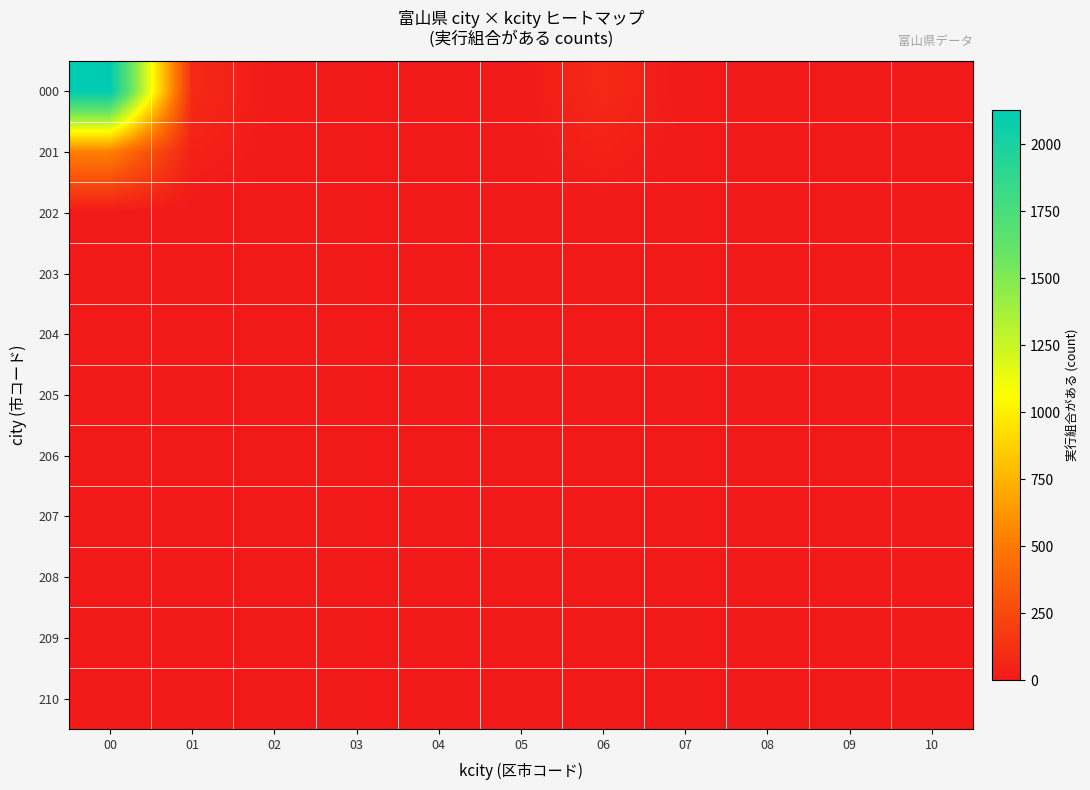

Which category has the lowest value across all series?

02